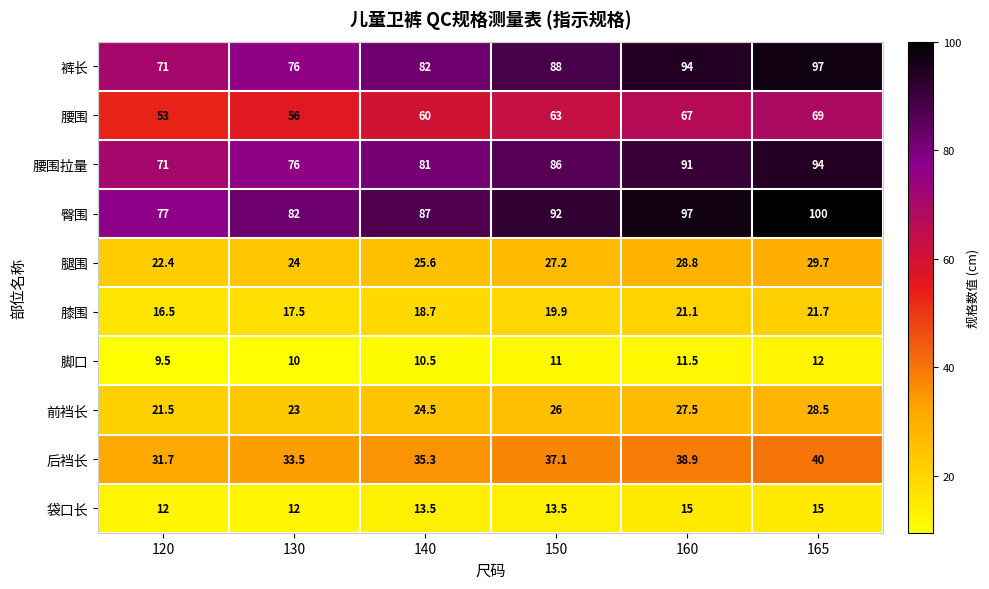

Which series has the widest spread of values?

裤长